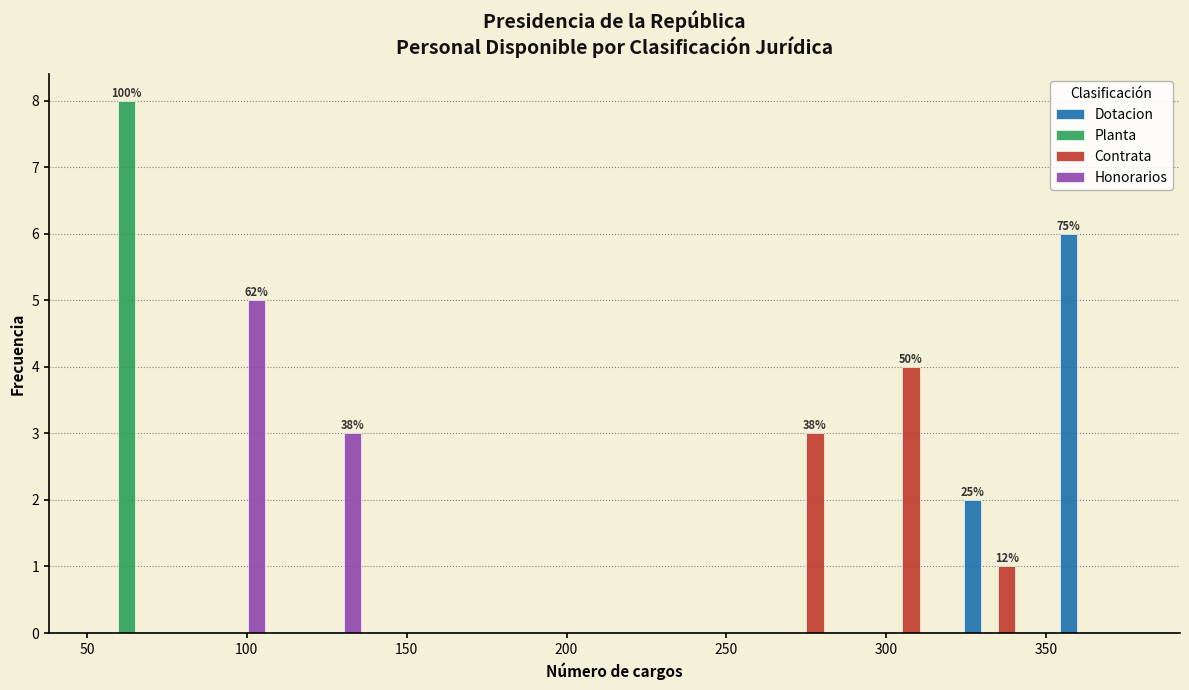

In the Dotacion series, which range on the x-axis has the tallest bar?

350 to 380